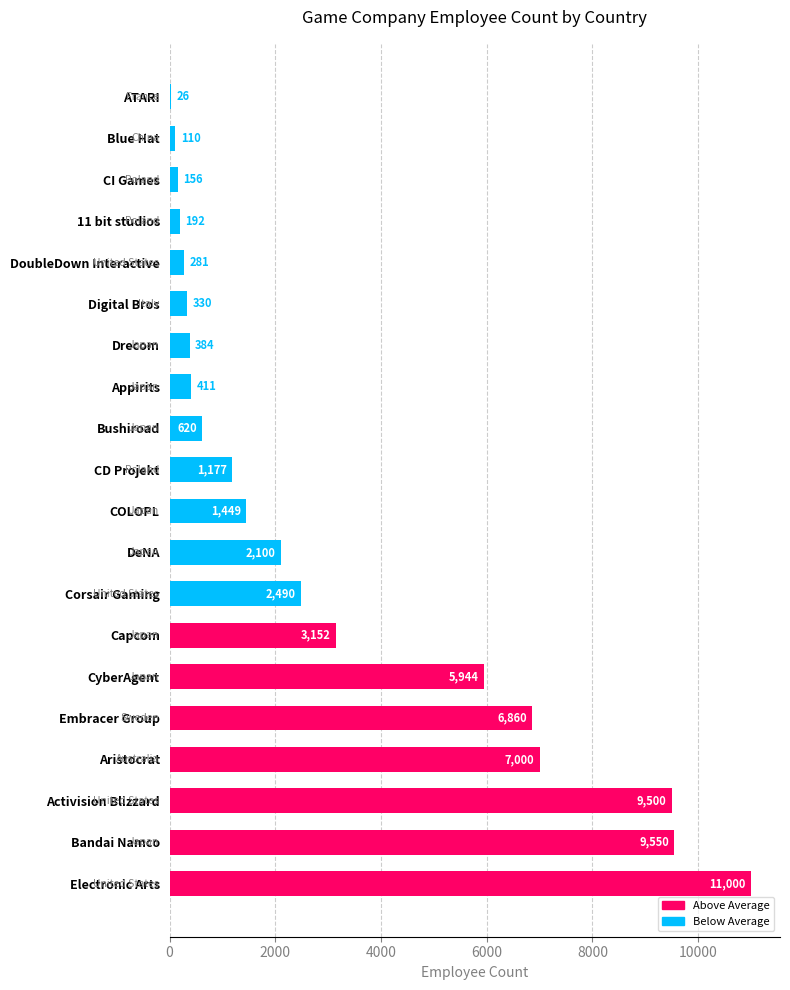

Approximately how many times larger is the value at Activision Blizzard compared to Aristocrat?

1.4